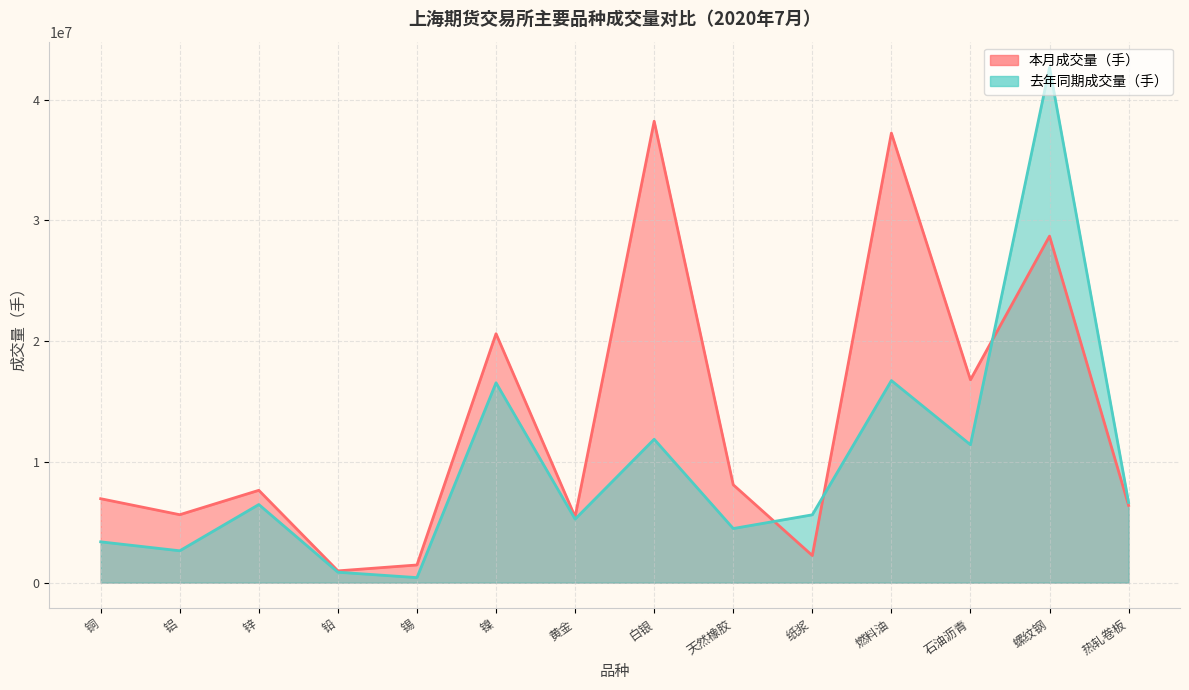

Where does the 去年同期成交量（手） series first go above 6468966?

镍